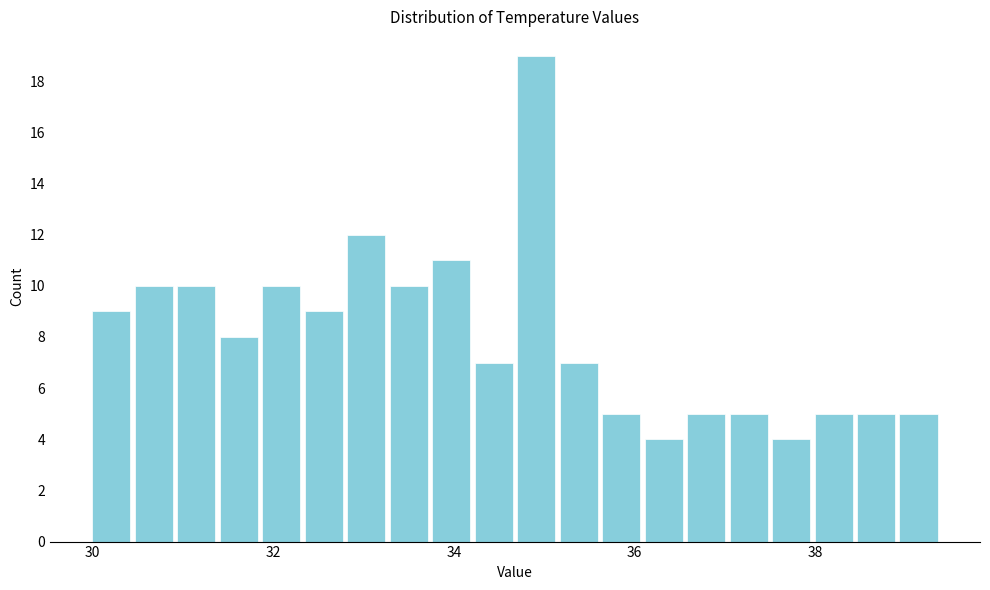

Around what value on the x-axis is the tallest bar? Give the approximate position of its centre, as read against the axis.

35.0